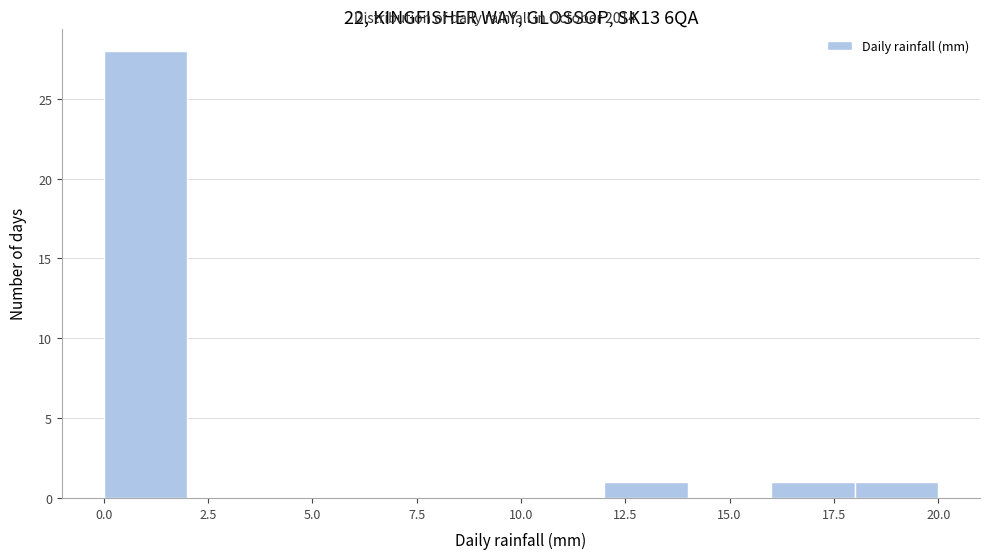

Reading left to right, list every bar in this chart as the range it spans on the x-axis followed by its height. The values are not printed on the chart, so give them approximately, as read against the axis.

0 to 2: 28
2 to 4: 0
4 to 6: 0
6 to 8: 0
8 to 10: 0
10 to 12: 0
12 to 14: 1
14 to 16: 0
16 to 18: 1
18 to 20: 1